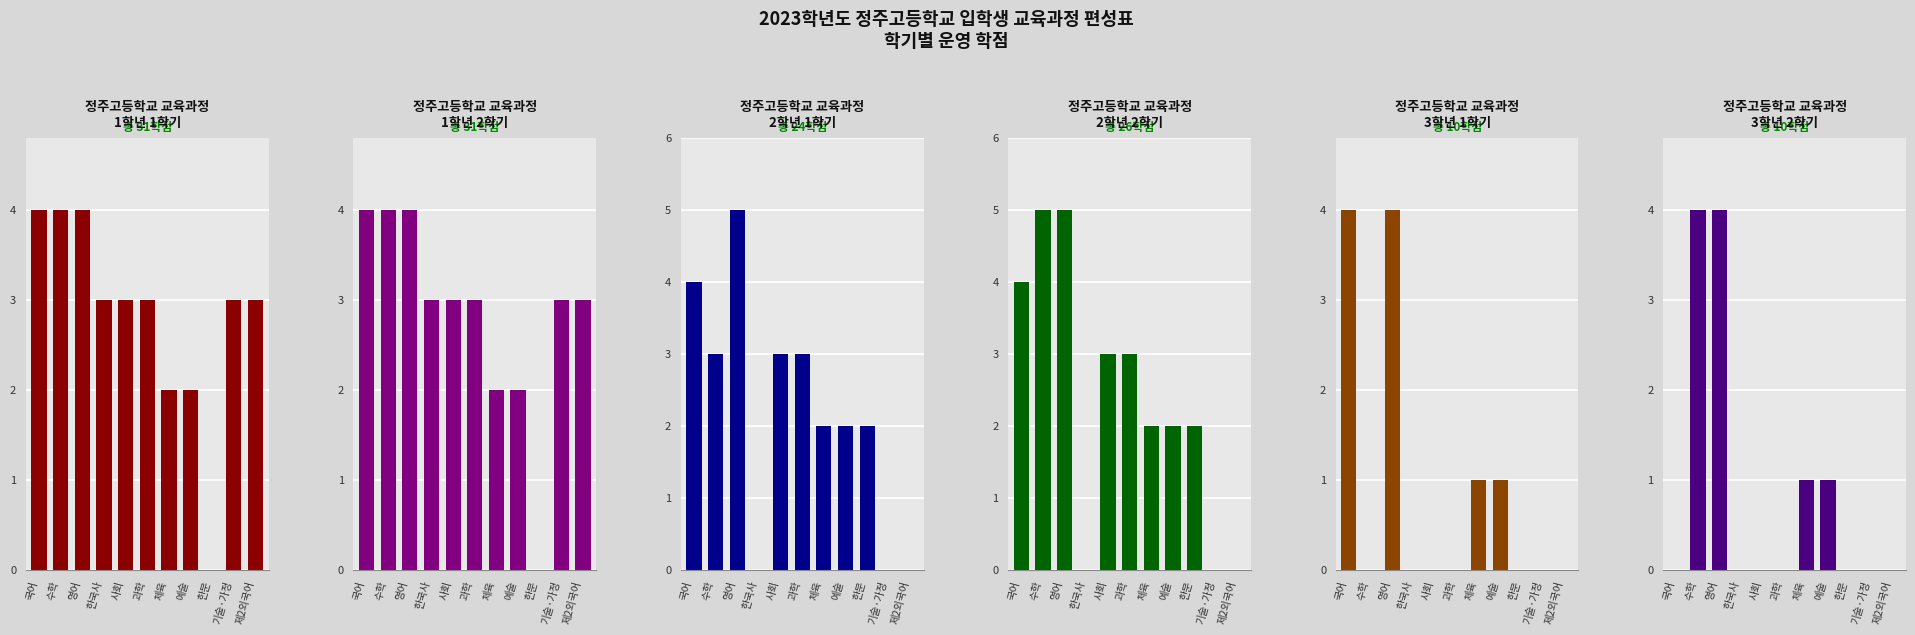

How many data points does each series have?

11